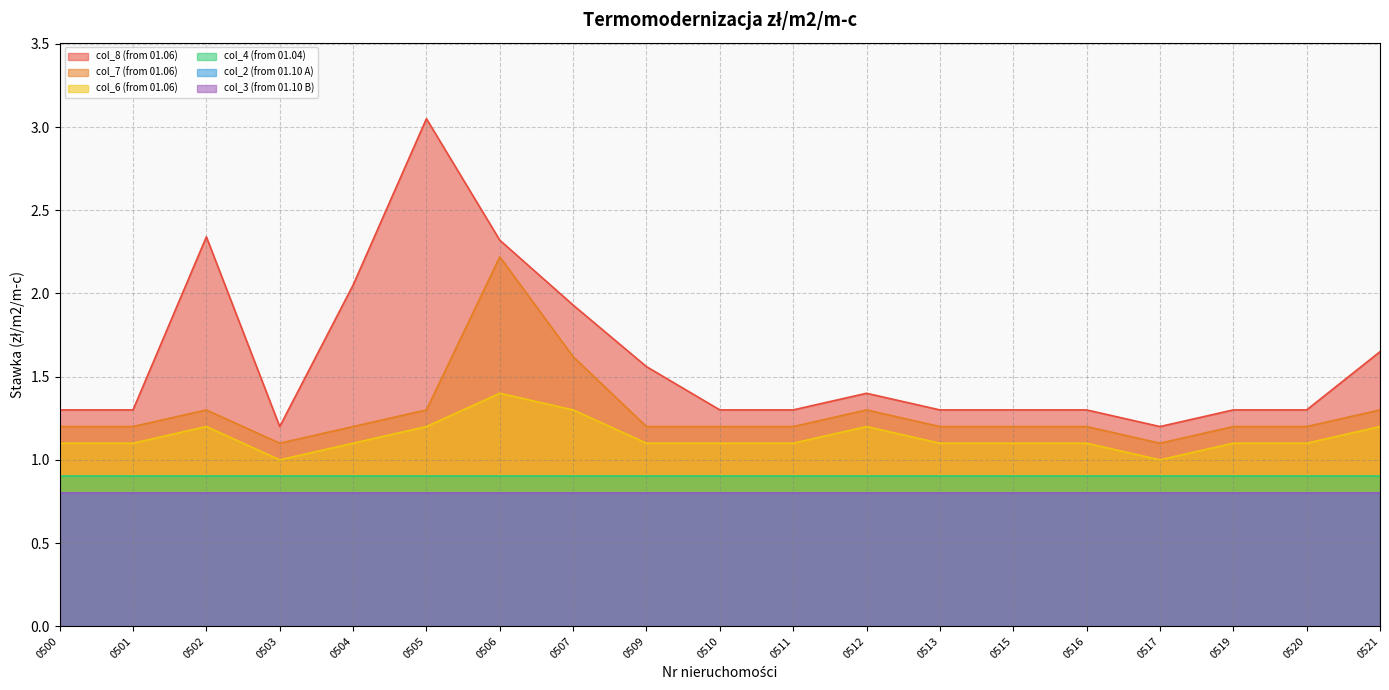

List the labels in order of col_6 (from 01.06) value, smallest first.

0503, 0517, 0500, 0501, 0504, 0509, 0510, 0511, 0513, 0515, 0516, 0519, 0520, 0502, 0505, 0512, 0521, 0507, 0506